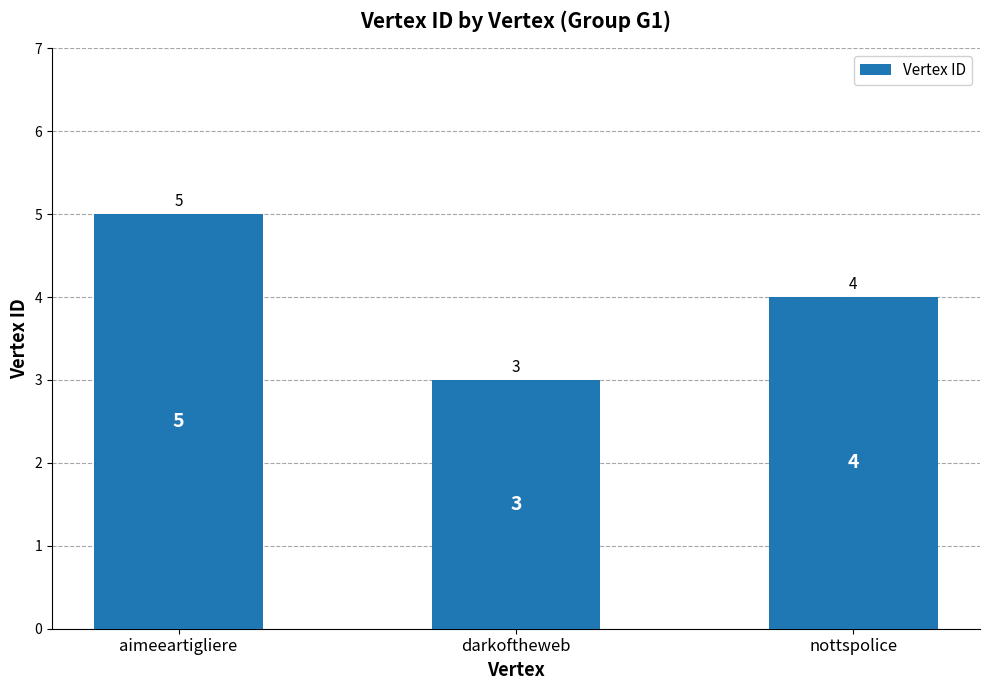

What is the label of the 2nd bar from the right?

darkoftheweb